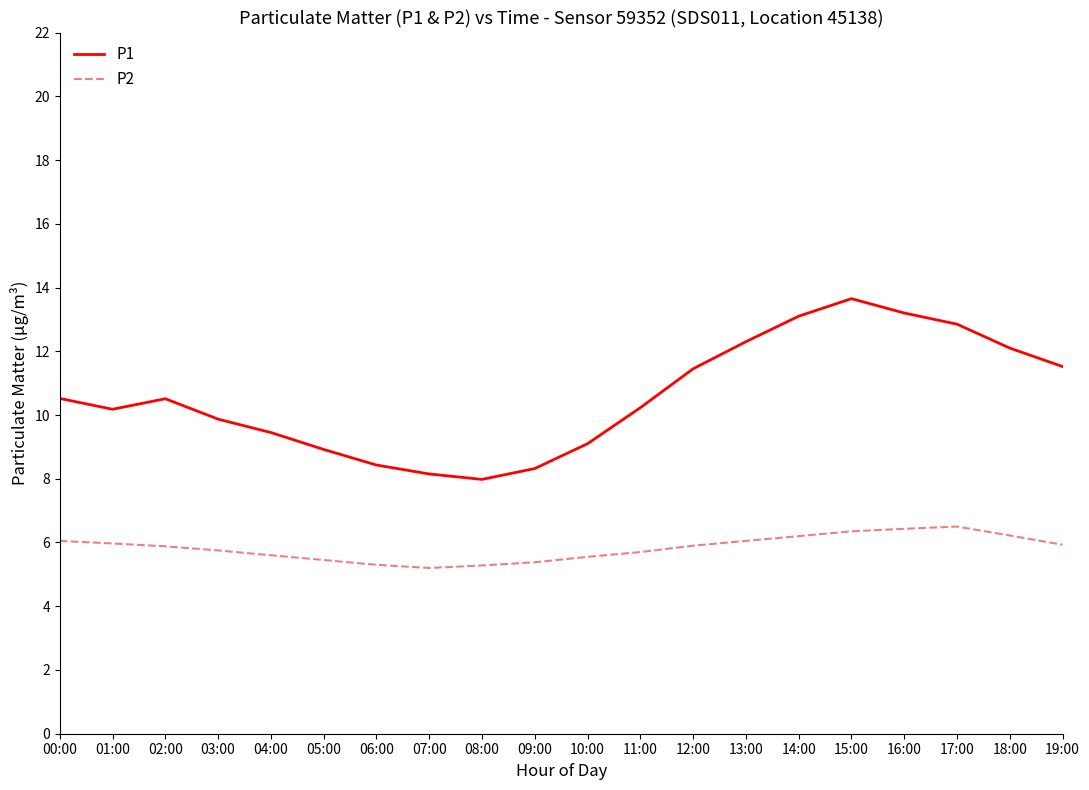

Is the value of P2 at 07:00 greater than the value of P1 at 15:00?

No